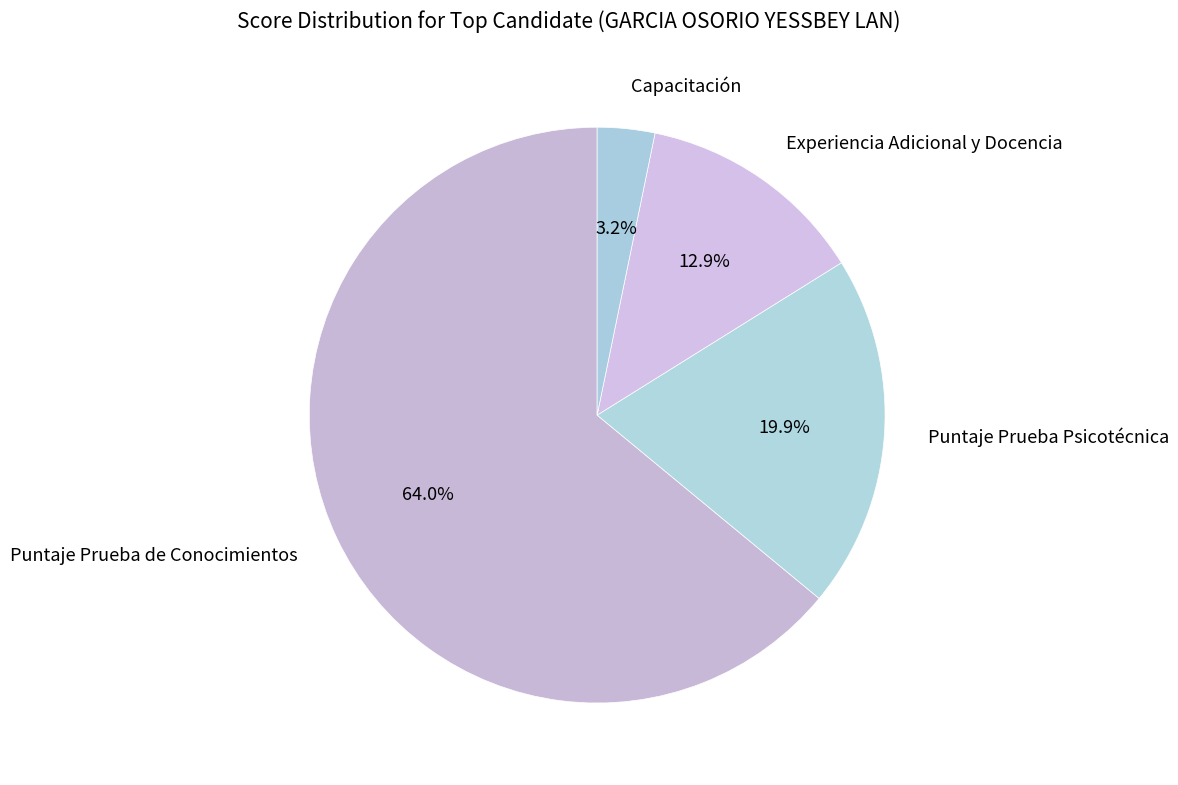

Is it true that Capacitación is 3% of the pie?

True